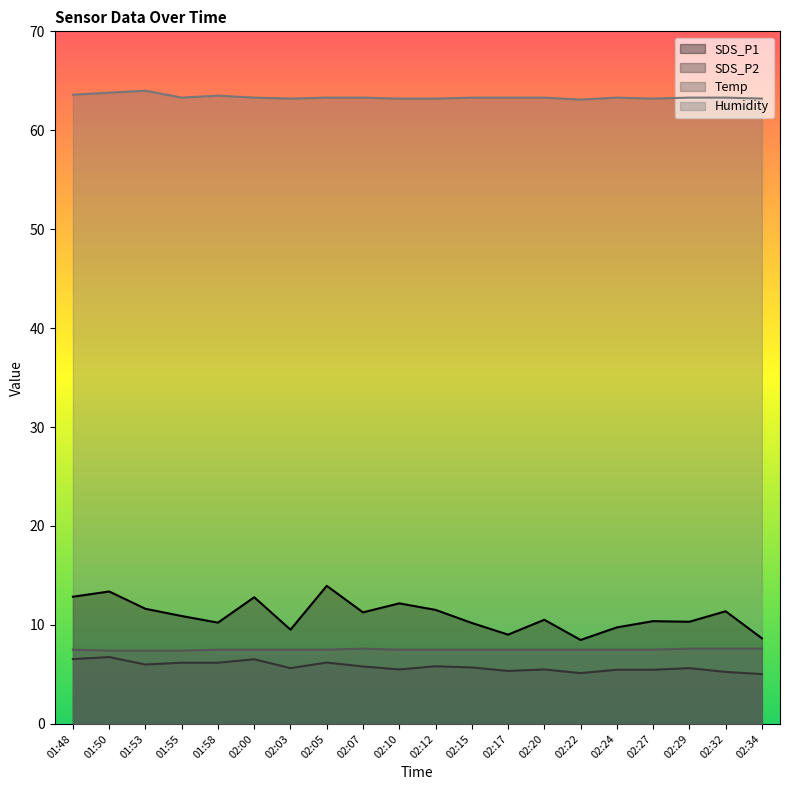

How many lines are shown in the chart?

4